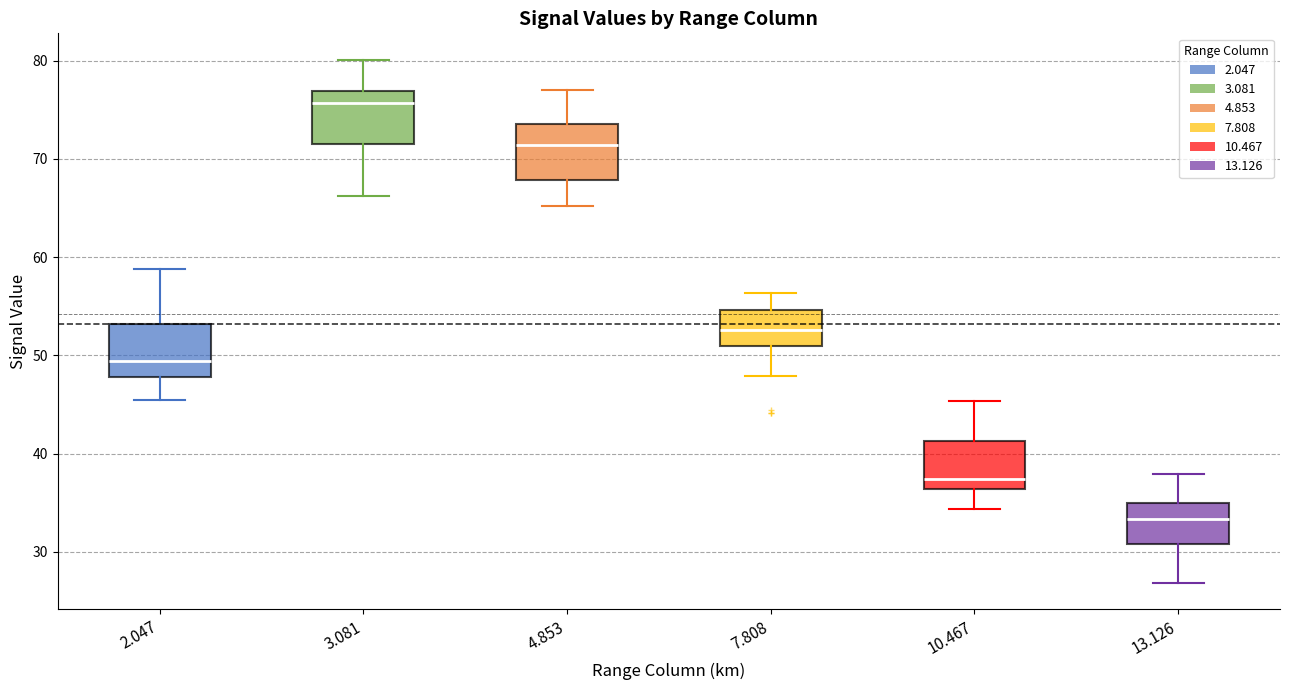

Reading left to right, read every box against the y-axis: the position of its median line, the range the box covers, and the ends of its whiskers. The values are not printed on the chart, so give them approximately, as read against the axis.

2.047: median 49, box 48 to 53, whiskers 45 to 59
3.081: median 76, box 71 to 77, whiskers 66 to 80
4.853: median 71, box 68 to 74, whiskers 65 to 77
7.808: median 53, box 51 to 55, whiskers 48 to 56
10.467: median 37, box 36 to 41, whiskers 34 to 45
13.126: median 33, box 31 to 35, whiskers 27 to 38